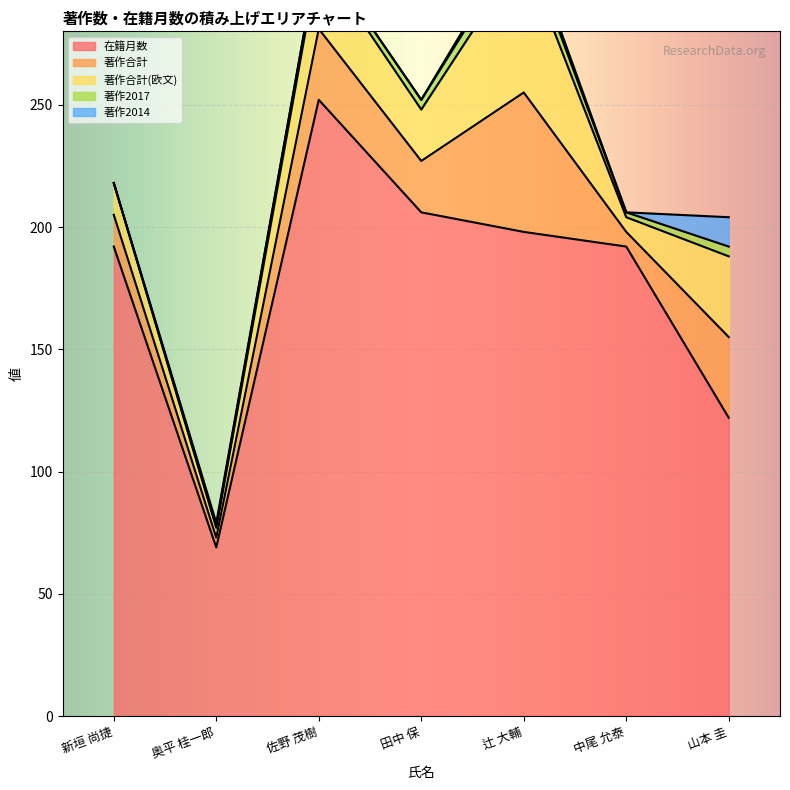

At which category does 著作2014 reach its first local peak?

奥平 桂一郎